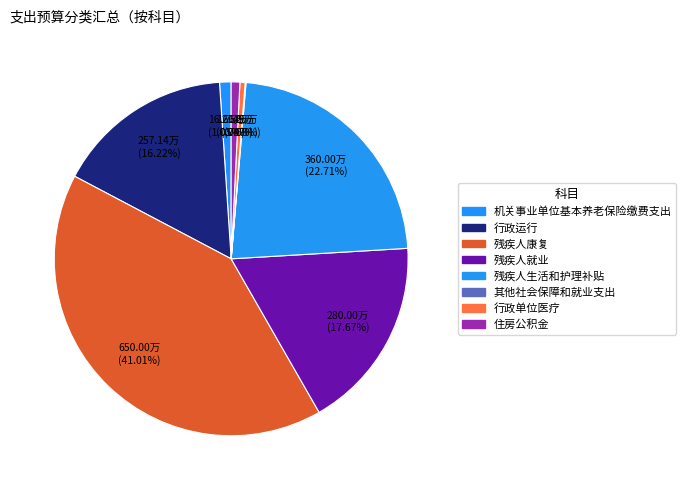

What percentage is NOT represented by 其他社会保障和就业支出?

99.9%